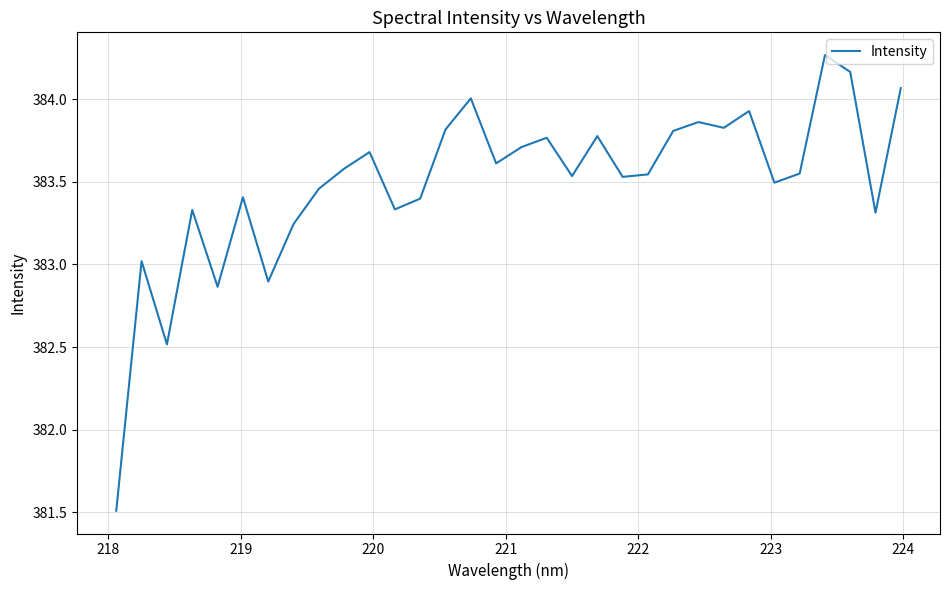

Reading left to right, list all the values displayed in this chart.

381.5	383.0	382.5	383.3	382.9	383.4	382.9	383.2	383.5	383.6	383.7	383.3	383.4	383.8	384.0	383.6	383.7	383.8	383.5	383.8	383.5	383.5	383.8	383.9	383.8	383.9	383.5	383.6	384.3	384.2	383.3	384.1